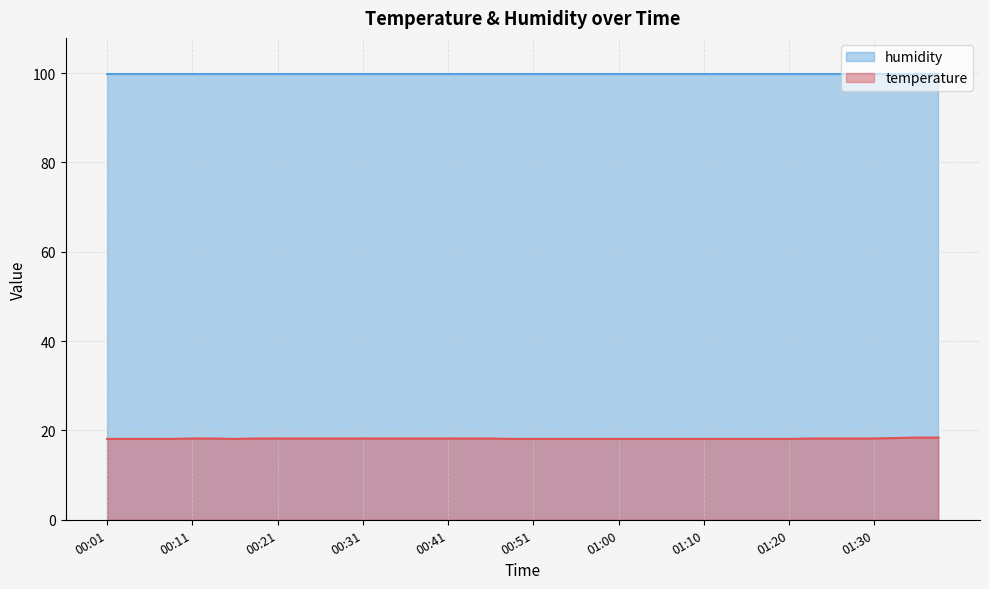

What is the label of the 32nd point from the right?

00:21